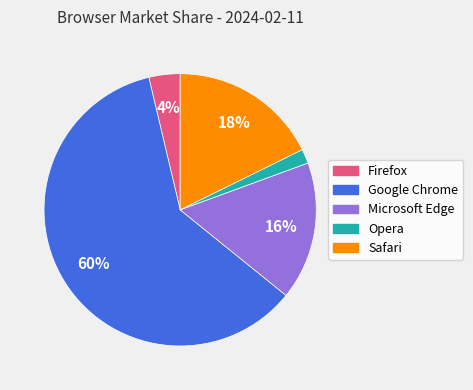

The Google Chrome slice represents 53% of the pie. True or false?

False